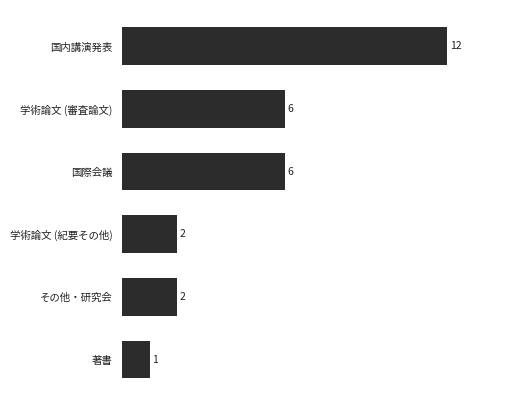

Reading bottom to top, extract all data points from this chart.

著書=1	その他・研究会=2	学術論文 (紀要その他)=2	国際会議=6	学術論文 (審査論文)=6	国内講演発表=12